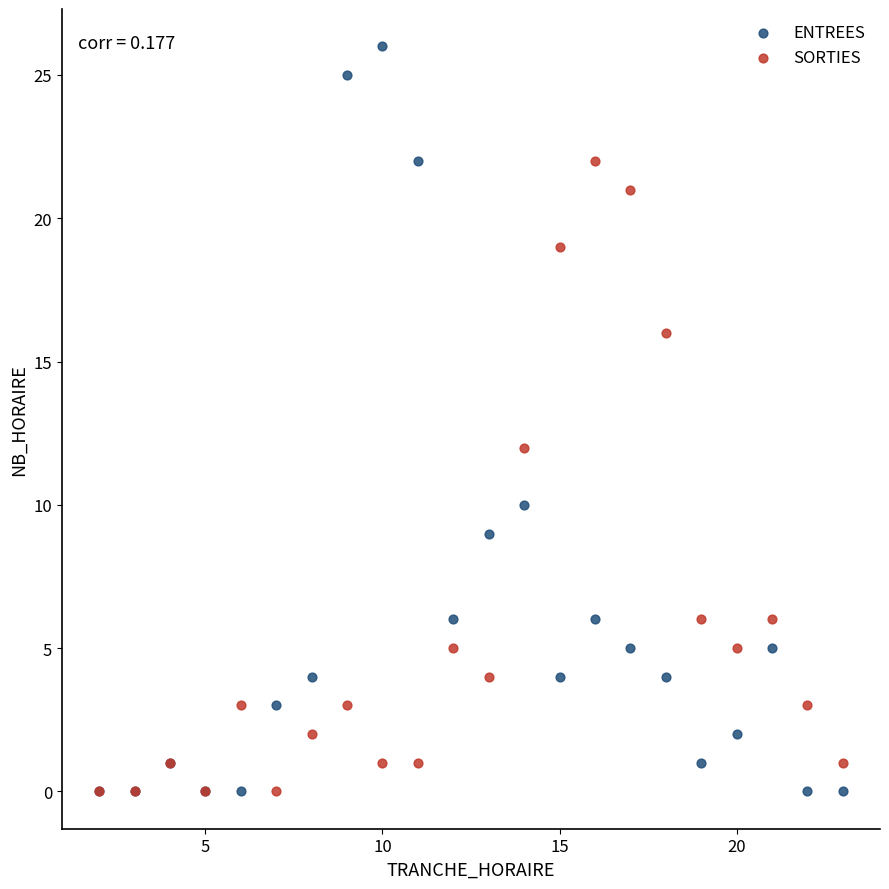

Across all series, what Y value is closest to 13?

12